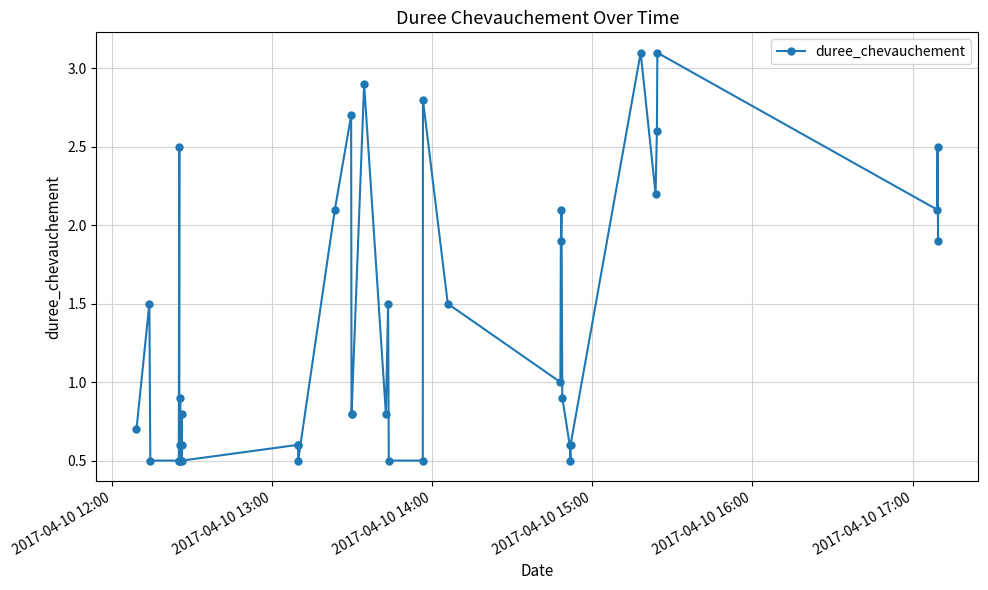

What is the value of the 17th point from the left?

2.7